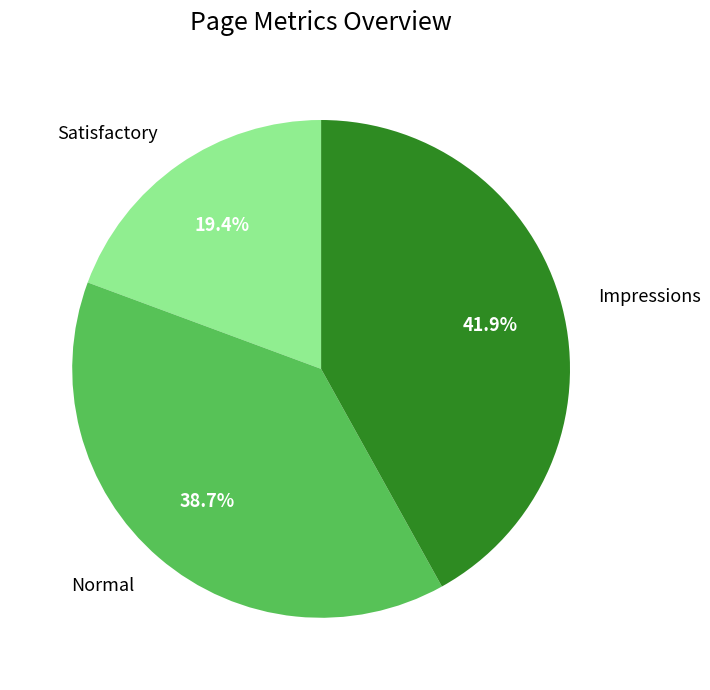

Is there any slice that represents more than half of the pie?

No